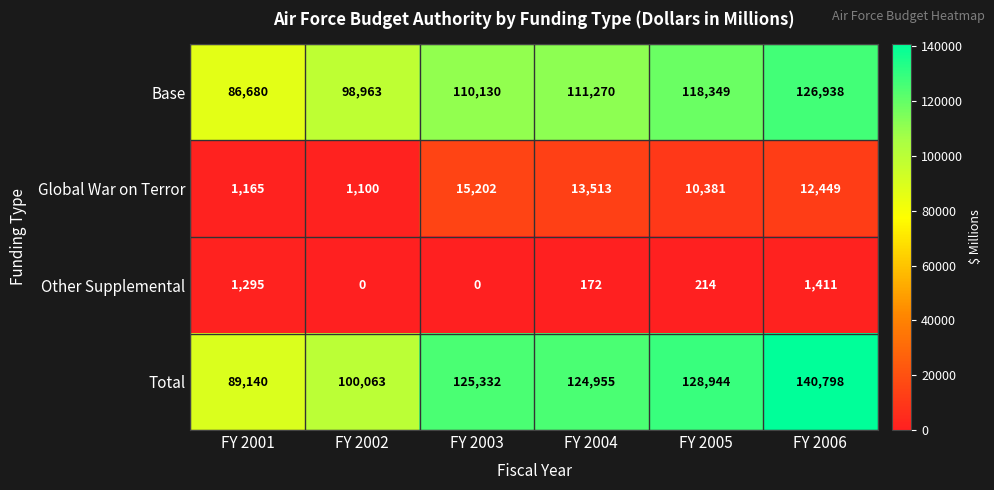

Reading left to right, list all the values displayed in this chart.

Base: 86680	98963	110130	111270	118349	126938
Global War on Terror: 1165	1100	15202	13513	10381	12449
Other Supplemental: 1295	0	0	172	214	1411
Total: 89140	100063	125332	124955	128944	140798